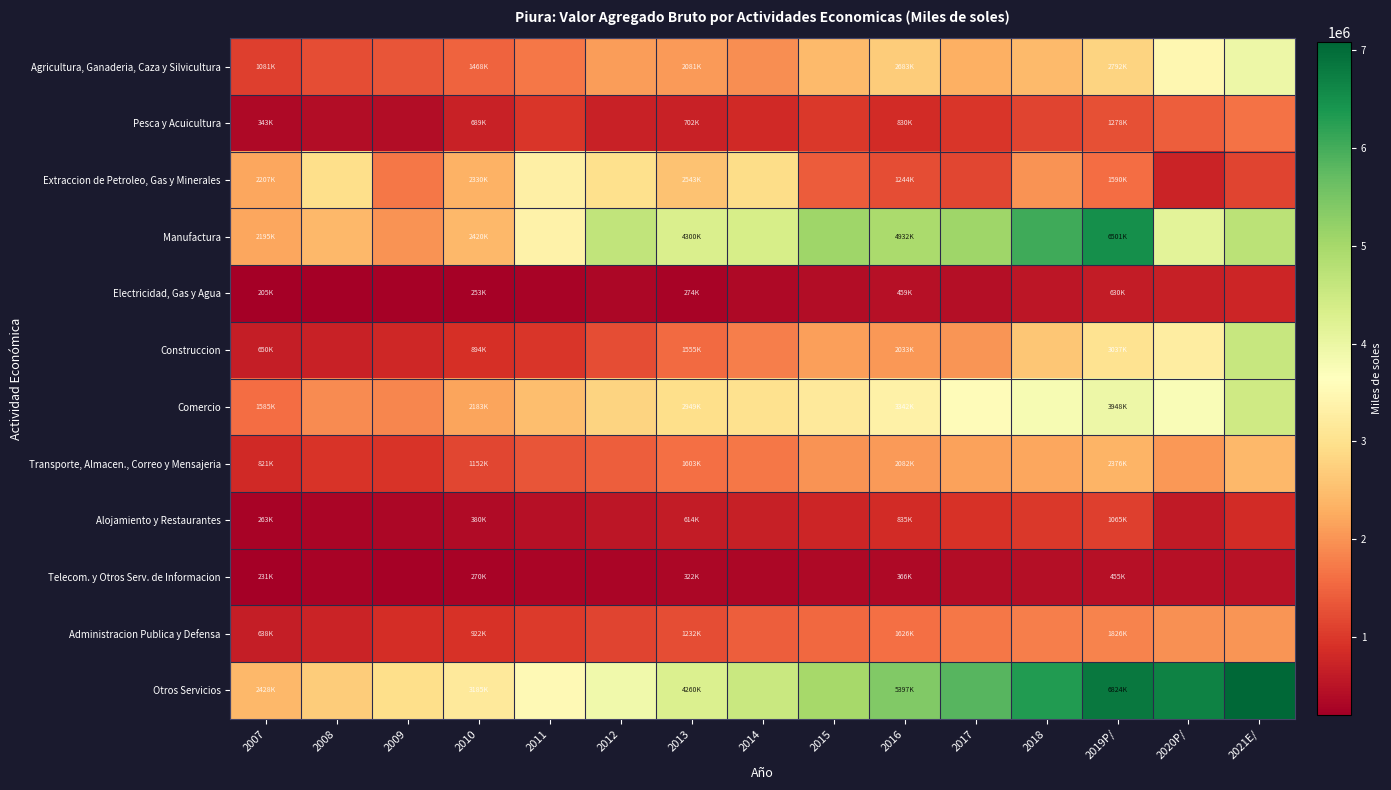

Reading left to right, what are all the values shown in this chart?

Agricultura, Ganaderia, Caza y Silvicultura: 2007=1081344	2008=1230829	2009=1306955	2010=1468978	2011=1685816	2012=2095162	2013=2081881	2014=1949959	2015=2459840	2016=2683091	2017=2318285	2018=2436418	2019P/=2792220	2020P/=3464183	2021E/=3938812
Pesca y Acuicultura: 2007=343842	2008=400462	2009=410801	2010=689472	2011=982599	2012=697739	2013=702033	2014=816671	2015=985007	2016=830744	2017=983579	2018=1141695	2019P/=1278837	2020P/=1435651	2021E/=1651145
Extraccion de Petroleo, Gas y Minerales: 2007=2207152	2008=2948548	2009=1686932	2010=2330776	2011=3293486	2012=2980111	2013=2543772	2014=2930681	2015=1405323	2016=1244615	2017=1153129	2018=1980414	2019P/=1590658	2020P/=733156	2021E/=1134002
Manufactura: 2007=2195326	2008=2414437	2009=1980210	2010=2420869	2011=3367088	2012=4649185	2013=4300431	2014=4357740	2015=5086974	2016=4932196	2017=5066679	2018=6043003	2019P/=6501628	2020P/=4131665	2021E/=4727063
Electricidad, Gas y Agua: 2007=205753	2008=230587	2009=245541	2010=253797	2011=285300	2012=327139	2013=274142	2014=353744	2015=420018	2016=459771	2017=435246	2018=550302	2019P/=630607	2020P/=663487	2021E/=753359
Construccion: 2007=650236	2008=702142	2009=794497	2010=894442	2011=977906	2012=1233323	2013=1555177	2014=1766729	2015=2135355	2016=2033952	2017=2018835	2018=2596376	2019P/=3037588	2020P/=3256777	2021E/=4569095
Comercio: 2007=1585462	2008=1901257	2009=1858308	2010=2183804	2011=2492544	2012=2785347	2013=2949347	2014=3006562	2015=3171912	2016=3342043	2017=3572016	2018=3797088	2019P/=3948318	2020P/=3737427	2021E/=4452055
Transporte, Almacen., Correo y Mensajeria: 2007=821602	2008=944470	2009=950209	2010=1152140	2011=1320735	2012=1439562	2013=1603742	2014=1692034	2015=1984855	2016=2082065	2017=2142857	2018=2210548	2019P/=2376963	2020P/=2031845	2021E/=2423965
Alojamiento y Restaurantes: 2007=263248	2008=301194	2009=337272	2010=380912	2011=456542	2012=533190	2013=614591	2014=671177	2015=743012	2016=835639	2017=911453	2018=1010892	2019P/=1065046	2020P/=588527	2021E/=826851
Telecom. y Otros Serv. de Informacion: 2007=231193	2008=261466	2009=250800	2010=270692	2011=291759	2012=309559	2013=322458	2014=338984	2015=347450	2016=366236	2017=410004	2018=427795	2019P/=455523	2020P/=471335	2021E/=499015
Administracion Publica y Defensa: 2007=638407	2008=729233	2009=875241	2010=922200	2011=1037415	2012=1137600	2013=1232925	2014=1418151	2015=1523791	2016=1626625	2017=1688079	2018=1773151	2019P/=1826741	2020P/=1968047	2021E/=2018372
Otros Servicios: 2007=2428155	2008=2688301	2009=2944353	2010=3185632	2011=3511577	2012=3896802	2013=4260996	2014=4543858	2015=4986334	2016=5397166	2017=5821147	2018=6317778	2019P/=6824916	2020P/=6693445	2021E/=7078454